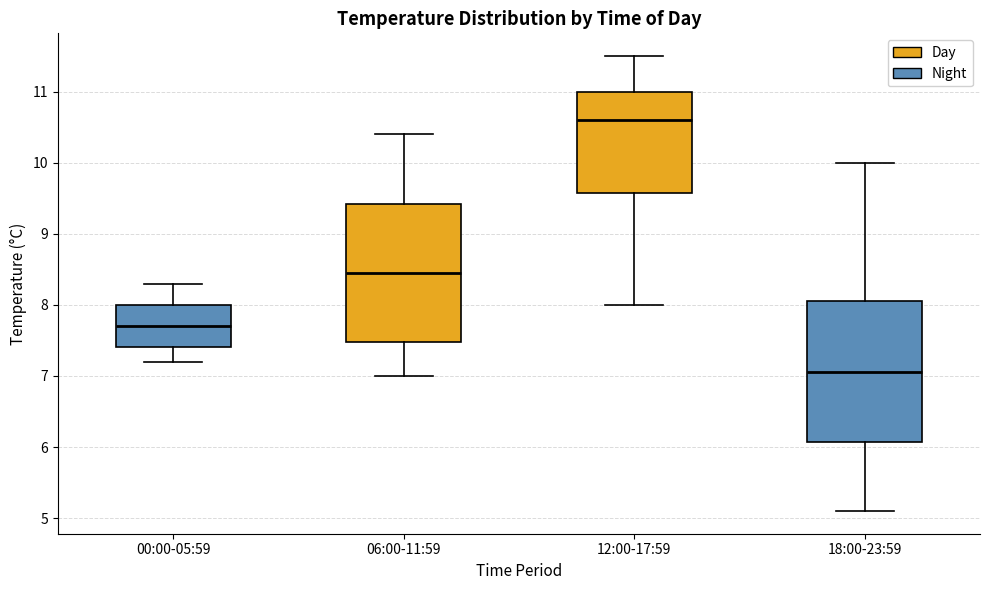

Where is the lower edge of the box for 00:00-05:59 on the y-axis? The values are not printed on the chart, so give them approximately, as read against the axis.

7.4